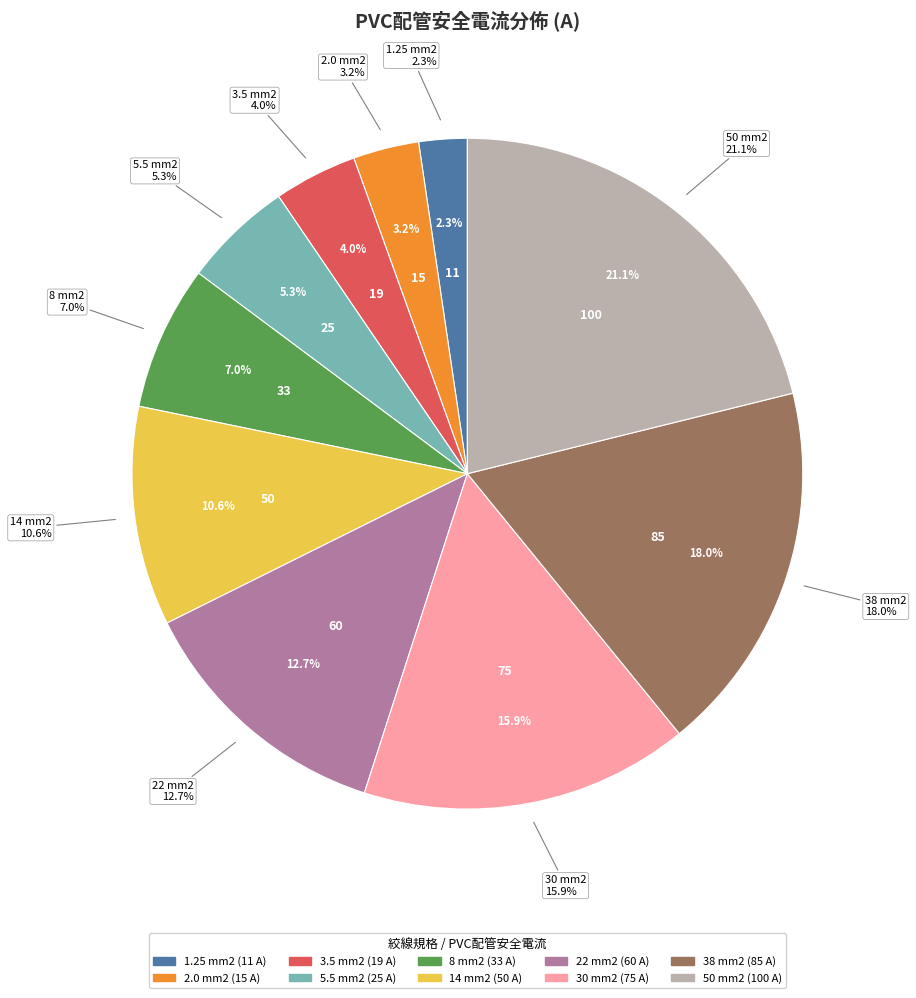

Rank the categories by value from highest to lowest.

50 mm2, 38 mm2, 30 mm2, 22 mm2, 14 mm2, 8 mm2, 5.5 mm2, 3.5 mm2, 2.0 mm2, 1.25 mm2